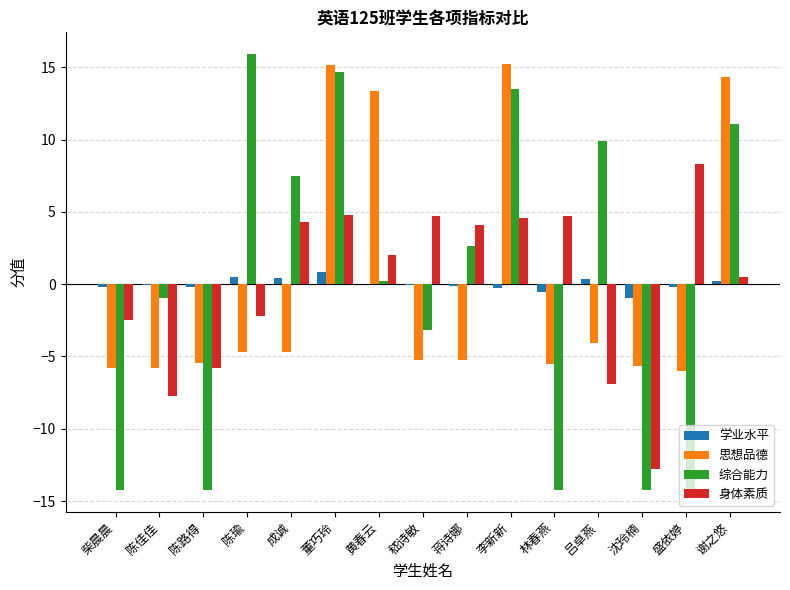

What is the maximum value shown in the chart?

15.9